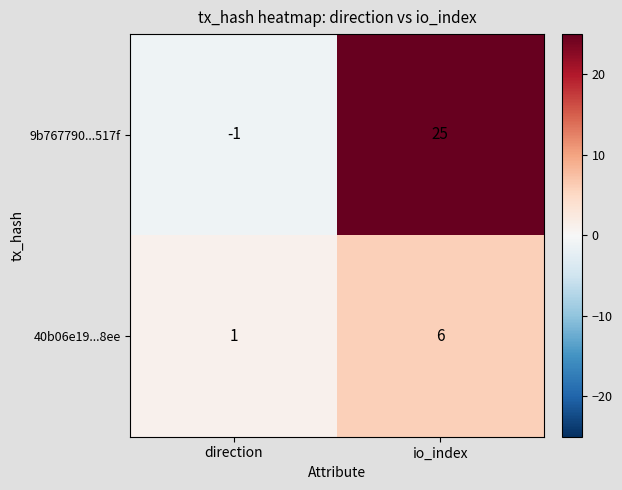

Which category has the highest value across all series?

io_index